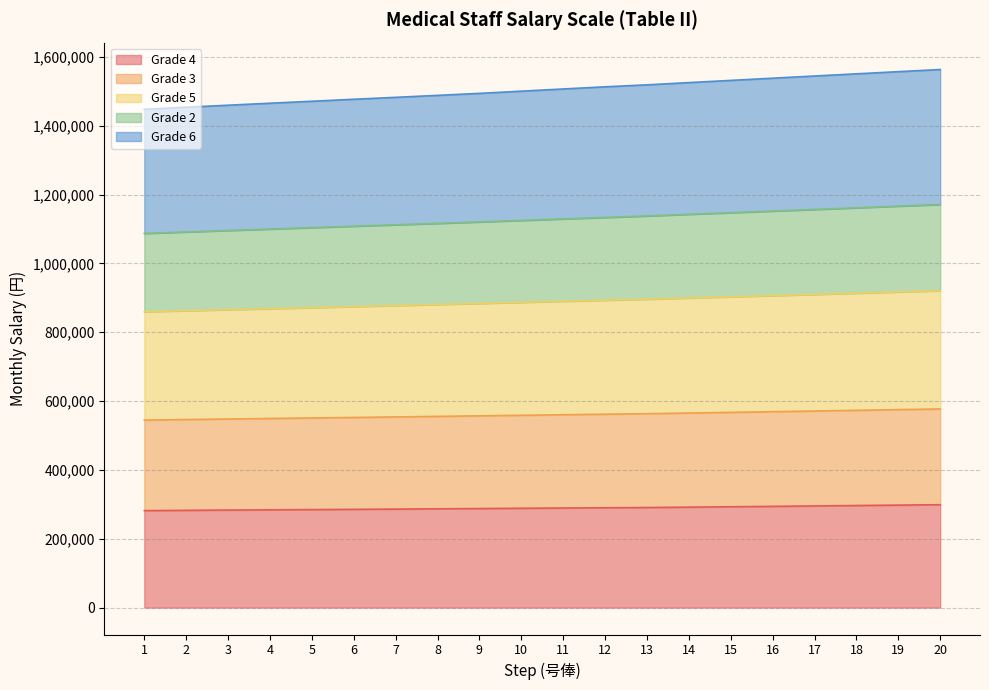

What is the value of the Grade 4 point at the 3rd from the left?

283400